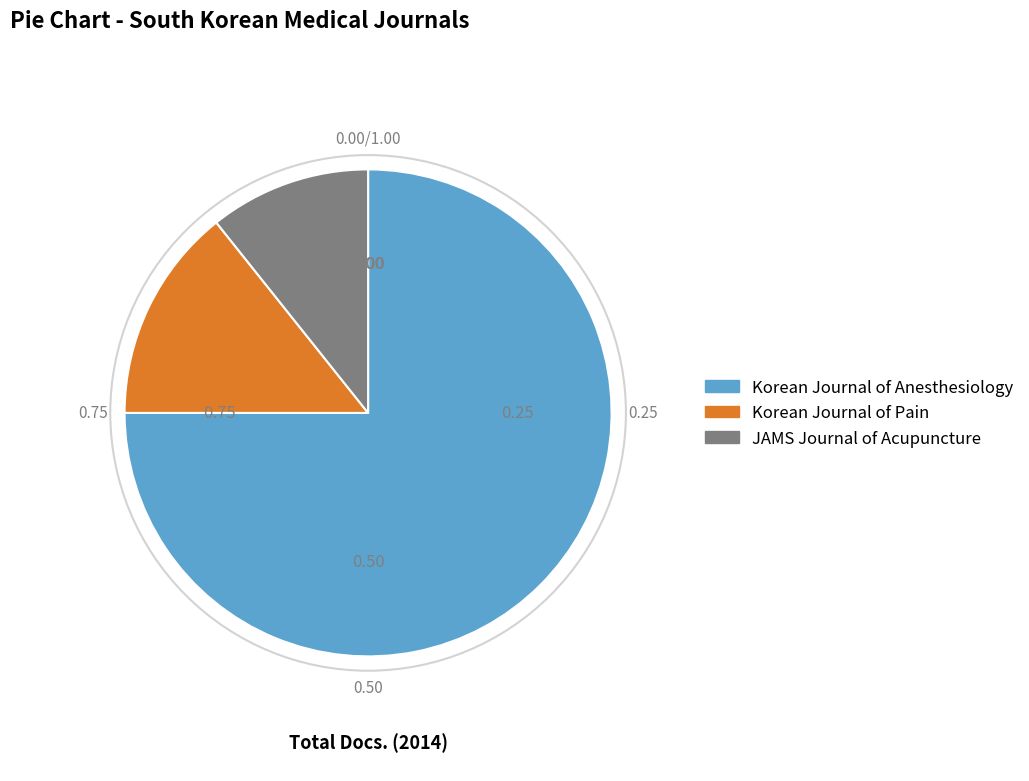

Rank the categories by value from highest to lowest.

Korean Journal of Anesthesiology, Korean Journal of Pain, JAMS Journal of Acupuncture